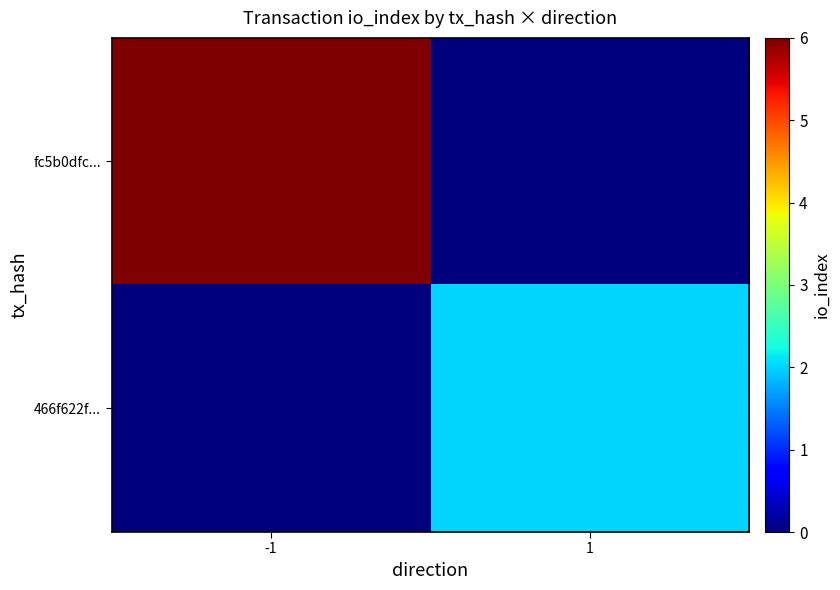

At 1, list the series in order from smallest to largest.

fc5b0dfc..., 466f622f...